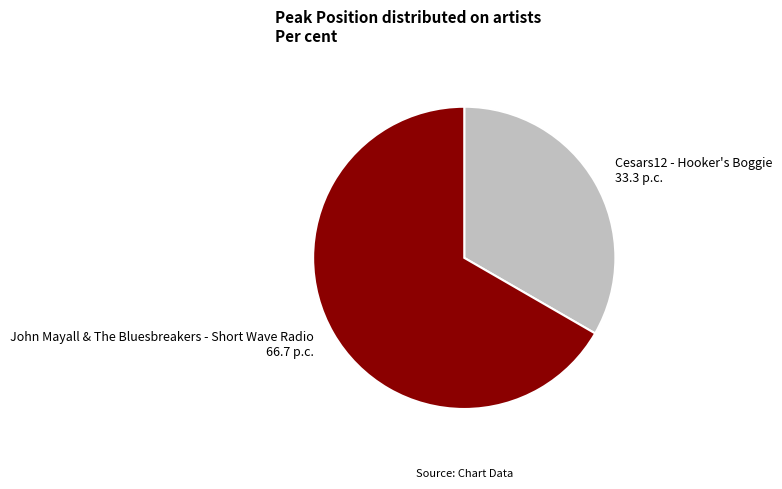

Combined, do John Mayall & The Bluesbreakers - Short Wave Radio and Cesars12 - Hooker's Boggie account for over 50%?

Yes